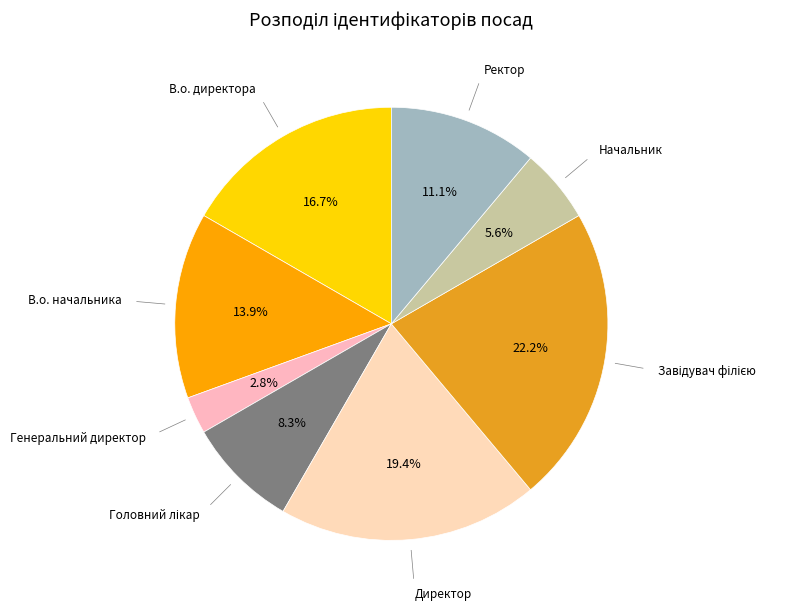

To the nearest percent, what is the difference between the largest and smallest slice percentages?

19%